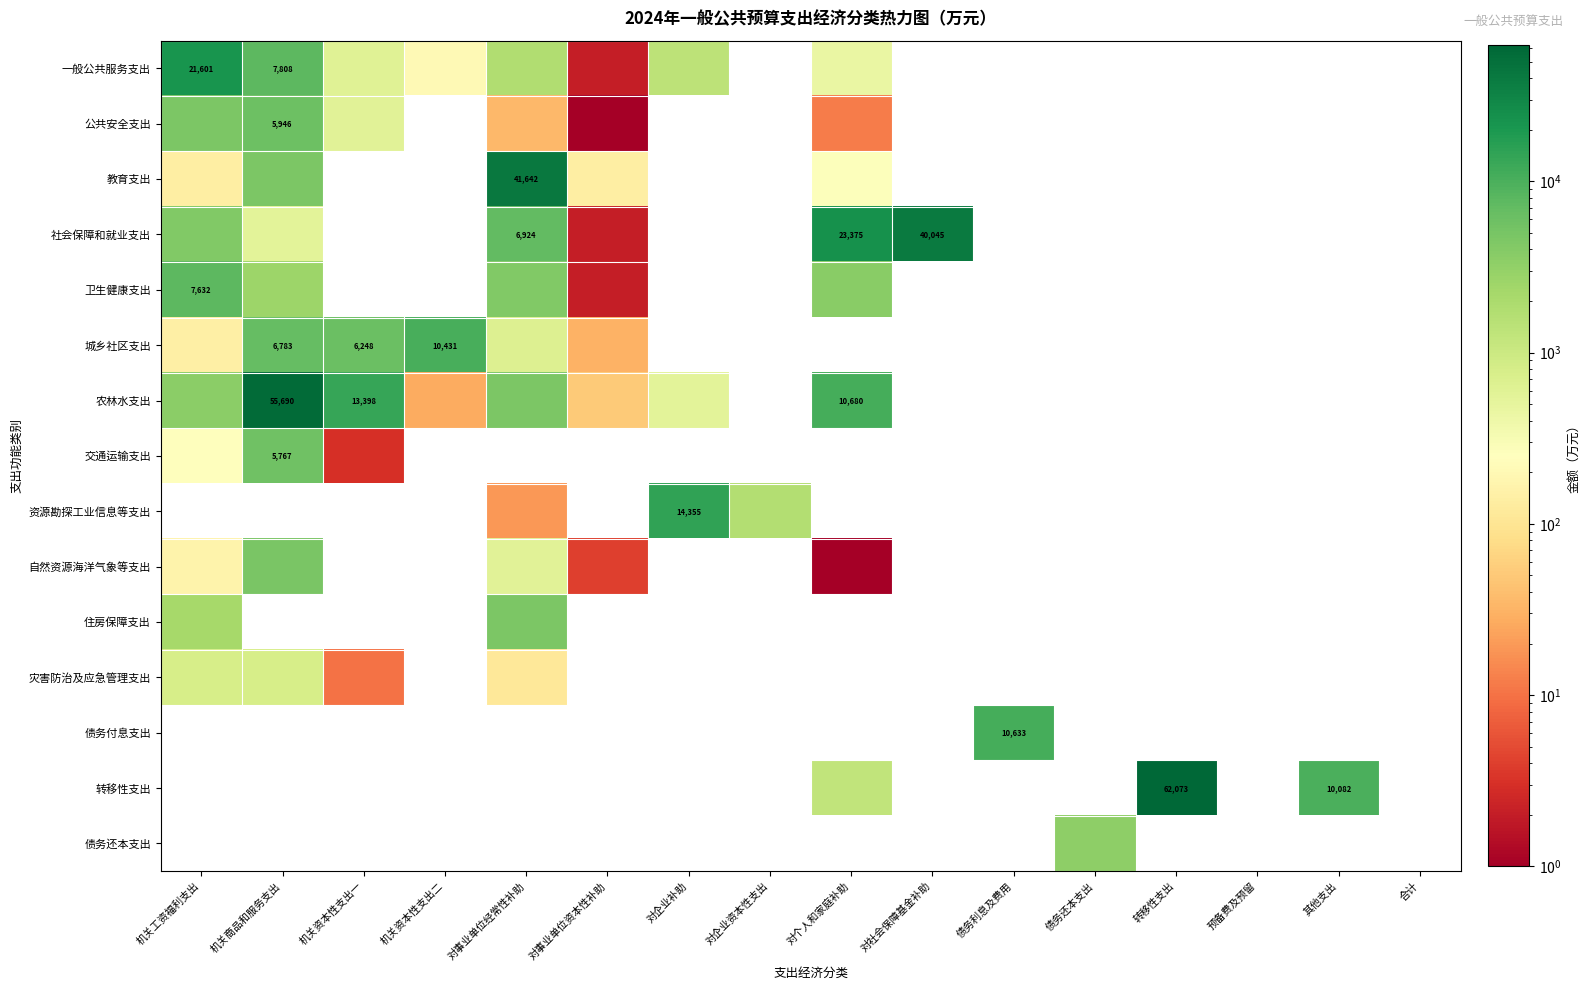

At how many categories does at least one series exceed 37186?

4